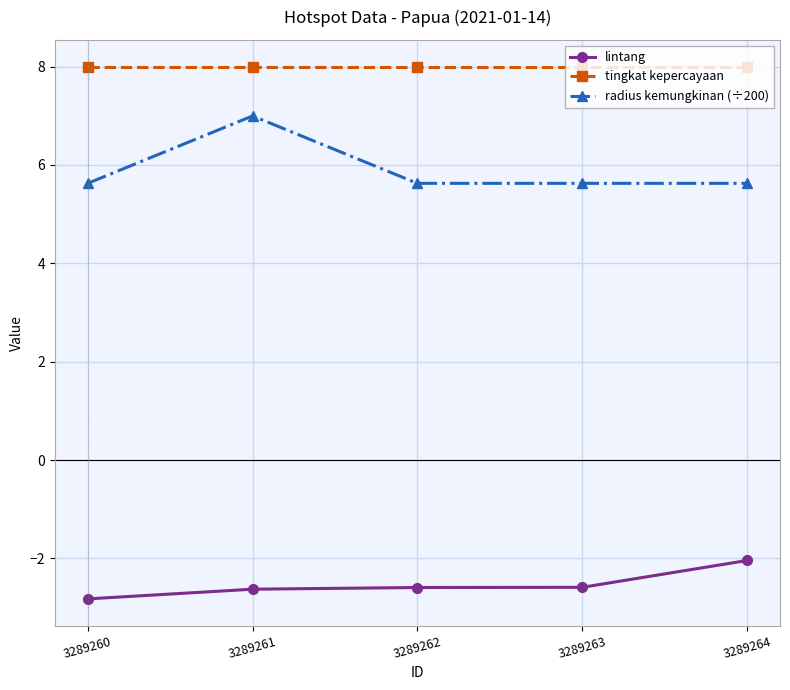

What is the spread (max minus min) of values at 3289263?

10.6